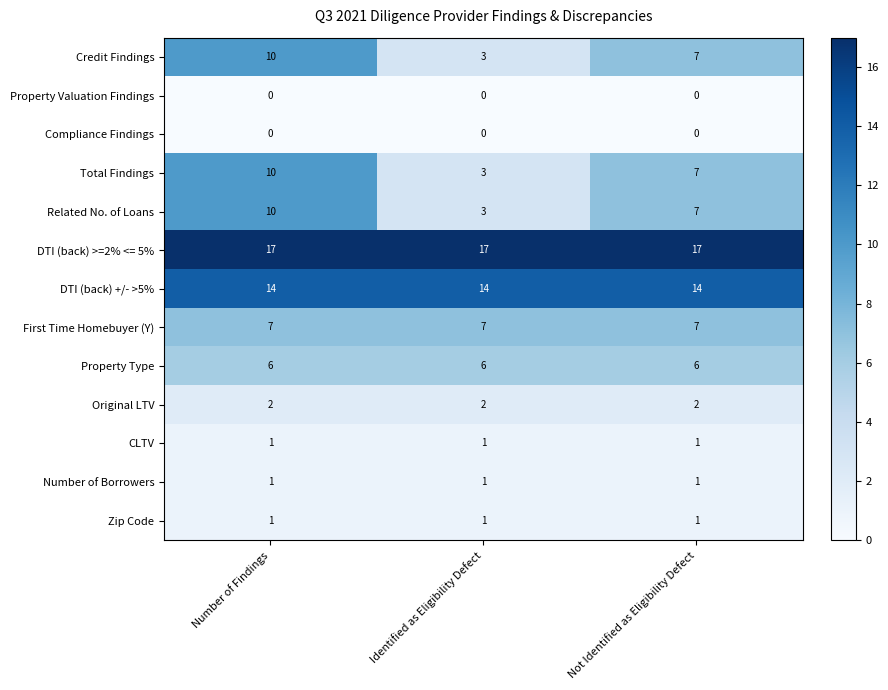

What is the total value across all series at Not Identified as Eligibility Defect?

70